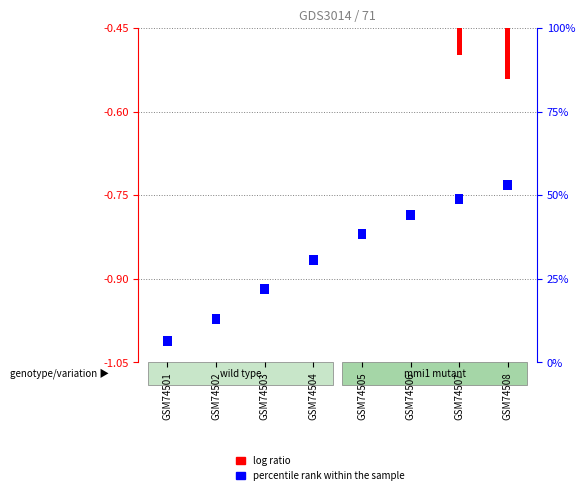

At how many categories does at least one series exceed 0?

8